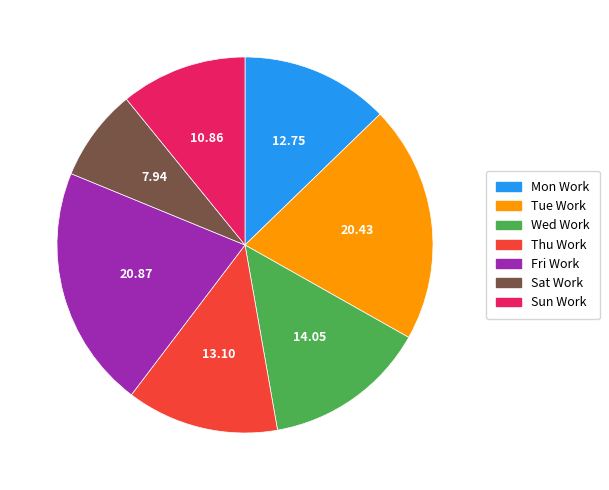

Count the number of slices in the pie.

7